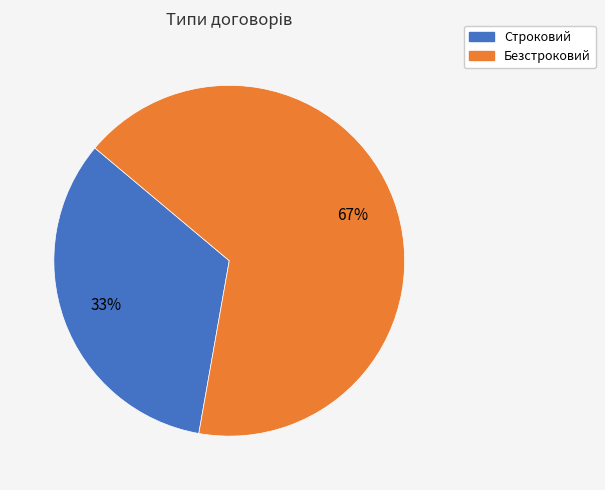

Which category has the biggest portion of the pie?

Безстроковий